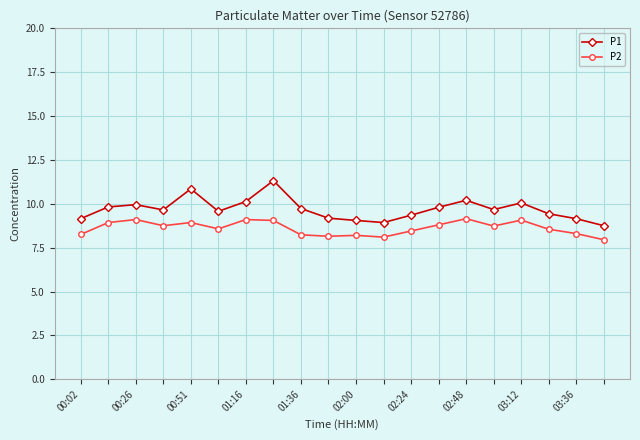

True or false: P1 and P2 intersect in this chart.

False